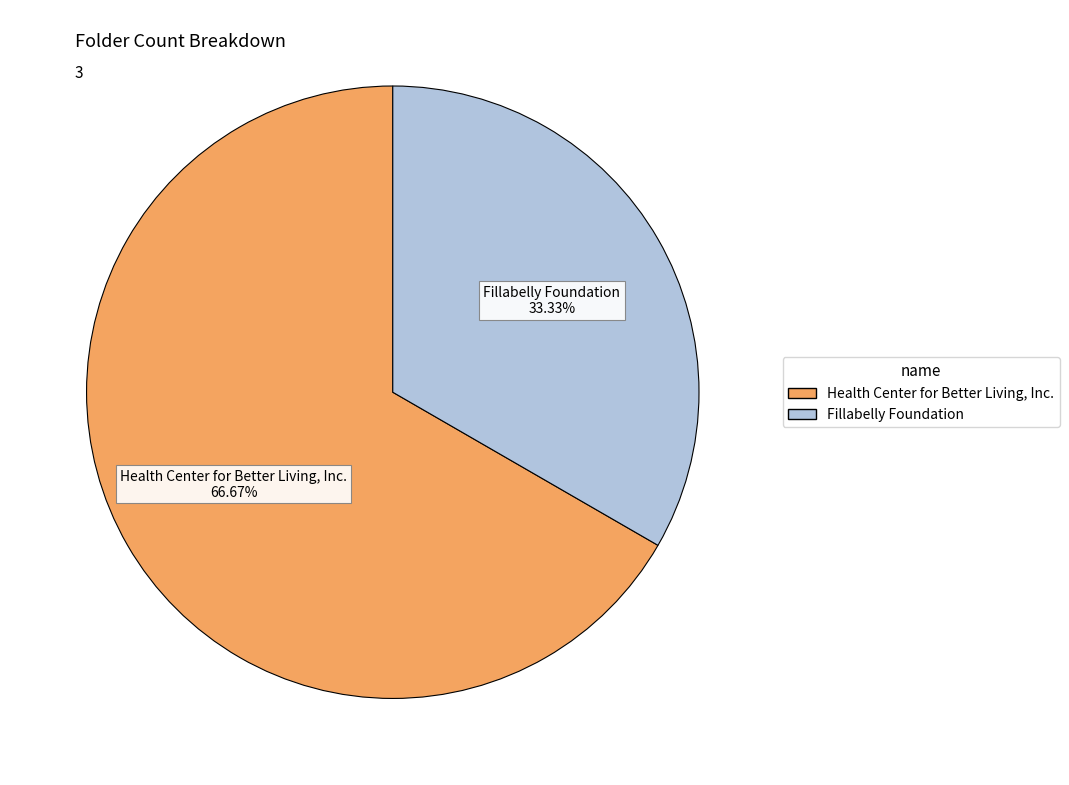

Which has a higher value, Health Center for Better Living, Inc. or Fillabelly Foundation?

Health Center for Better Living, Inc.